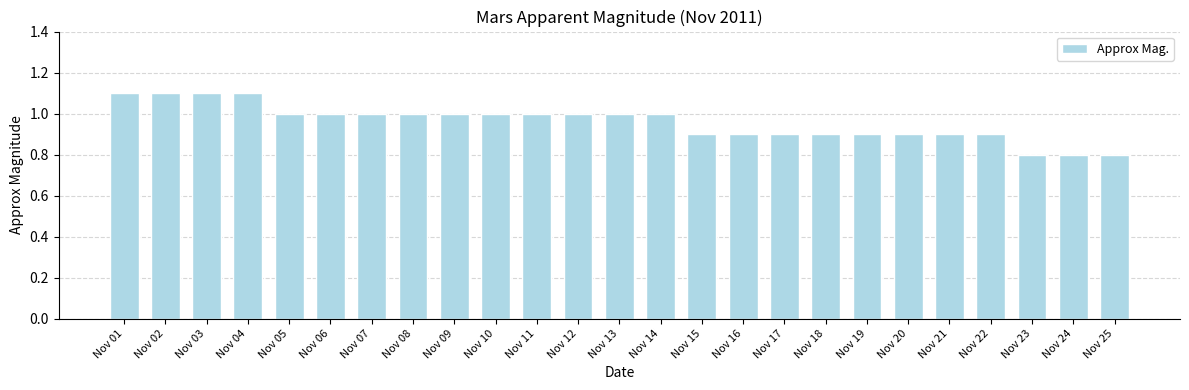

Approximately how many times larger is the value at Nov 24 compared to Nov 07?

0.8